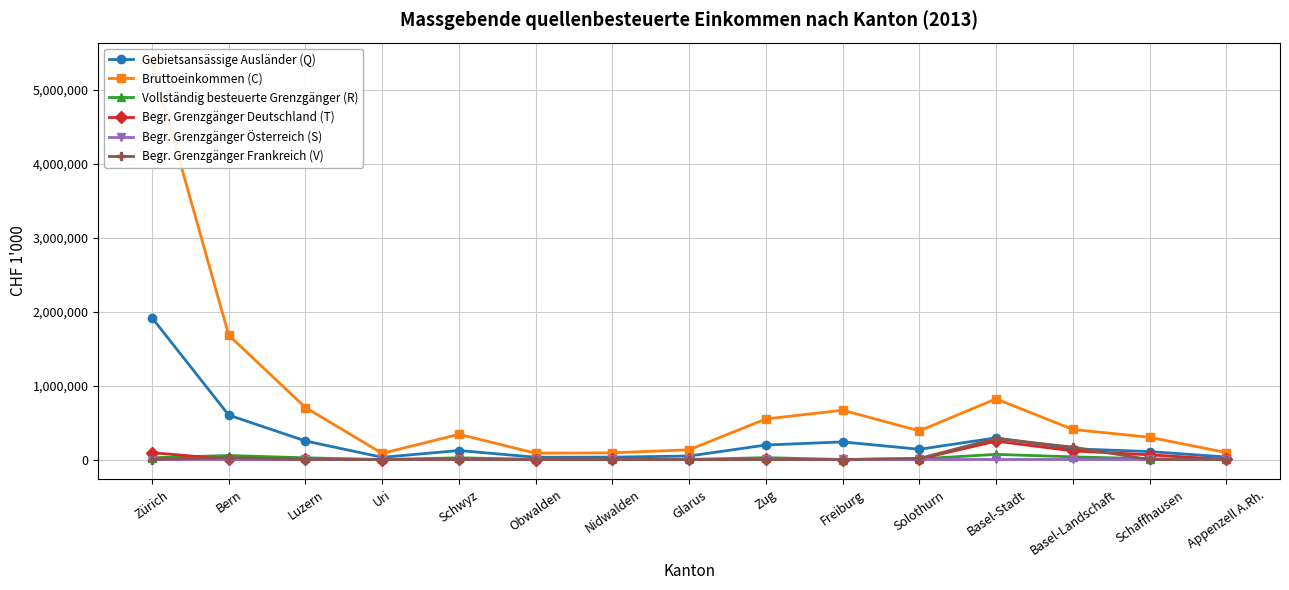

Count the number of categories in the chart.

15